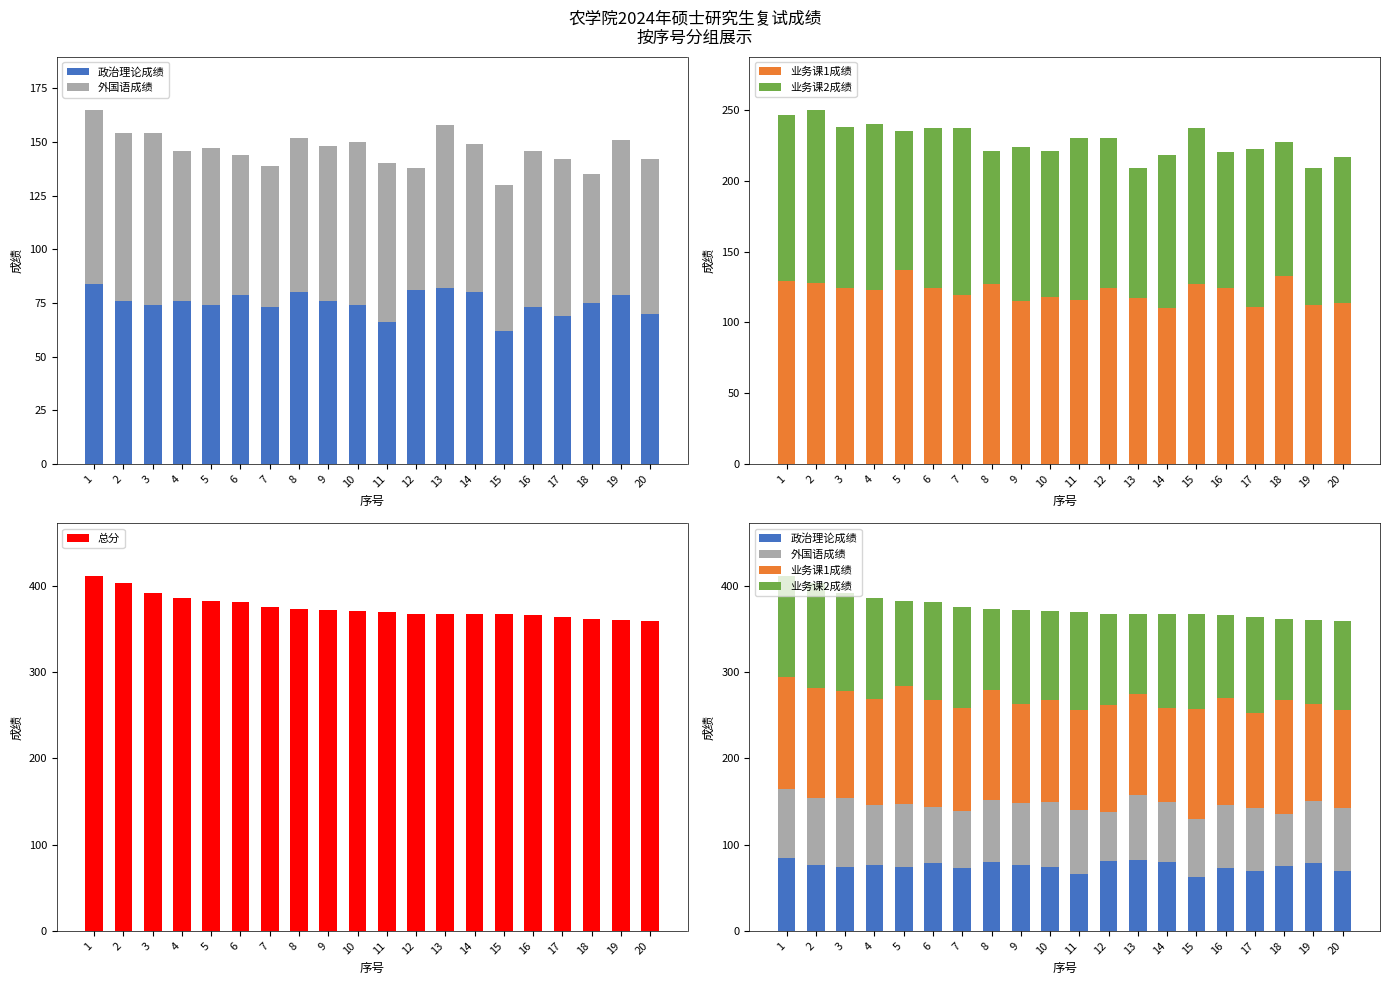

Does the chart contain any negative values?

No